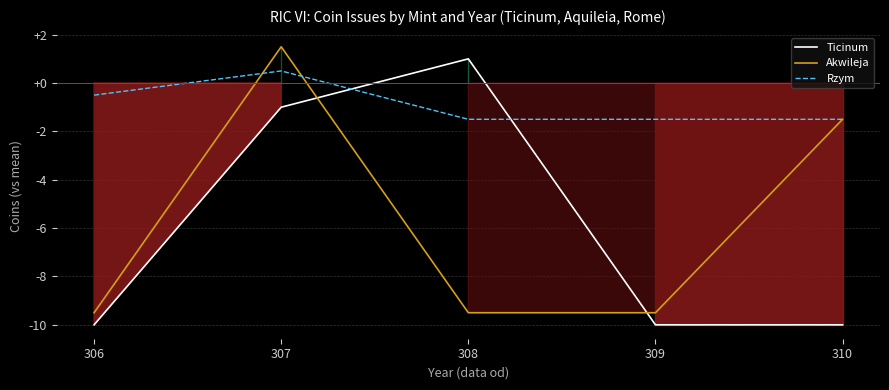

What is the minimum value for Ticinum?

-10.0